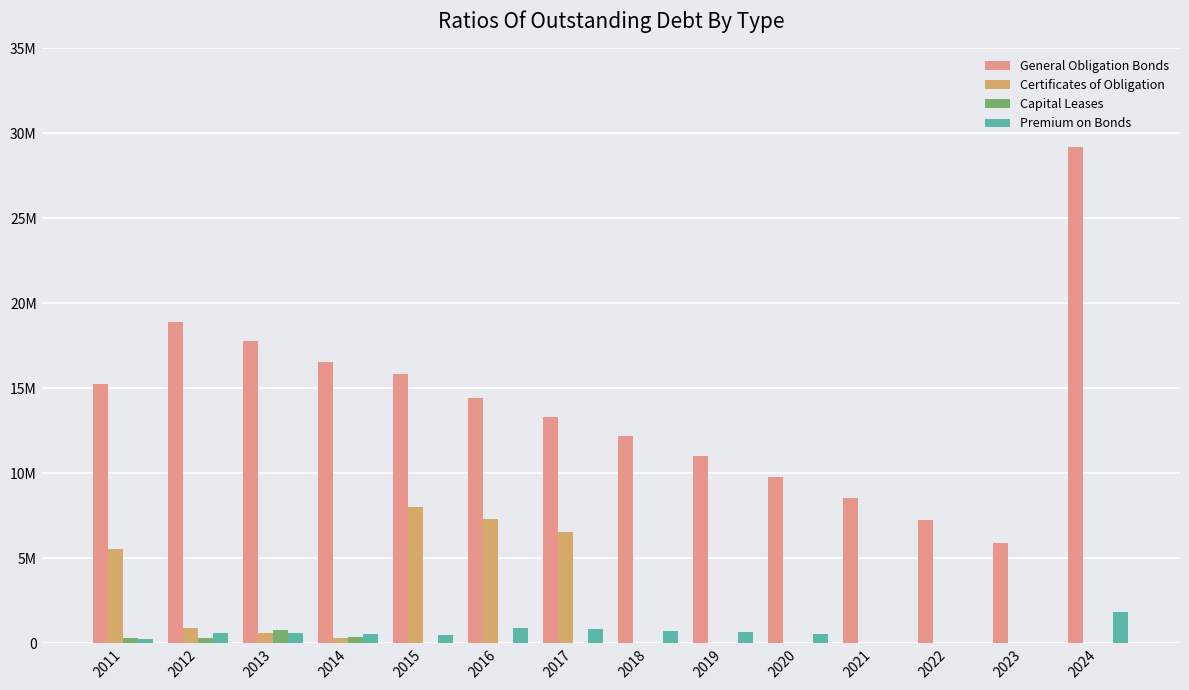

Reading right to left, what are all the values shown in this chart?

General Obligation Bonds: 2024=29195000	2023=5925000	2022=7250000	2021=8540000	2020=9785000	2019=10995000	2018=12175000	2017=13320000	2016=14440000	2015=15830000	2014=16570000	2013=17770000	2012=18900000	2011=15280000
Certificates of Obligation: 2024=0	2023=0	2022=0	2021=0	2020=0	2019=0	2018=0	2017=6565000	2016=7320000	2015=8000000	2014=310000	2013=605000	2012=880000	2011=5525000
Capital Leases: 2024=0	2023=0	2022=0	2021=0	2020=0	2019=0	2018=0	2017=0	2016=0	2015=0	2014=396073	2013=777534	2012=295511	2011=305666
Premium on Bonds: 2024=1871149	2023=0	2022=0	2021=0	2020=555871	2019=646096	2018=736321	2017=830728	2016=925134	2015=490495	2014=538527	2013=586559	2012=634591	2011=225171